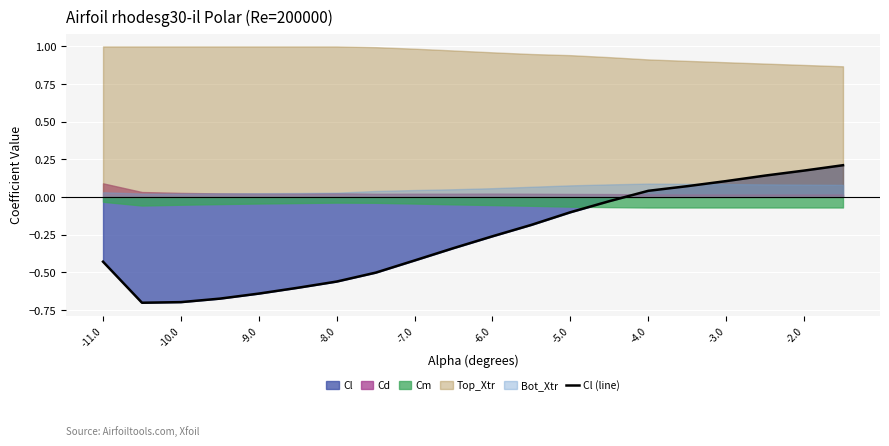

Is it true that the value at -4.0 is 0.0?

False